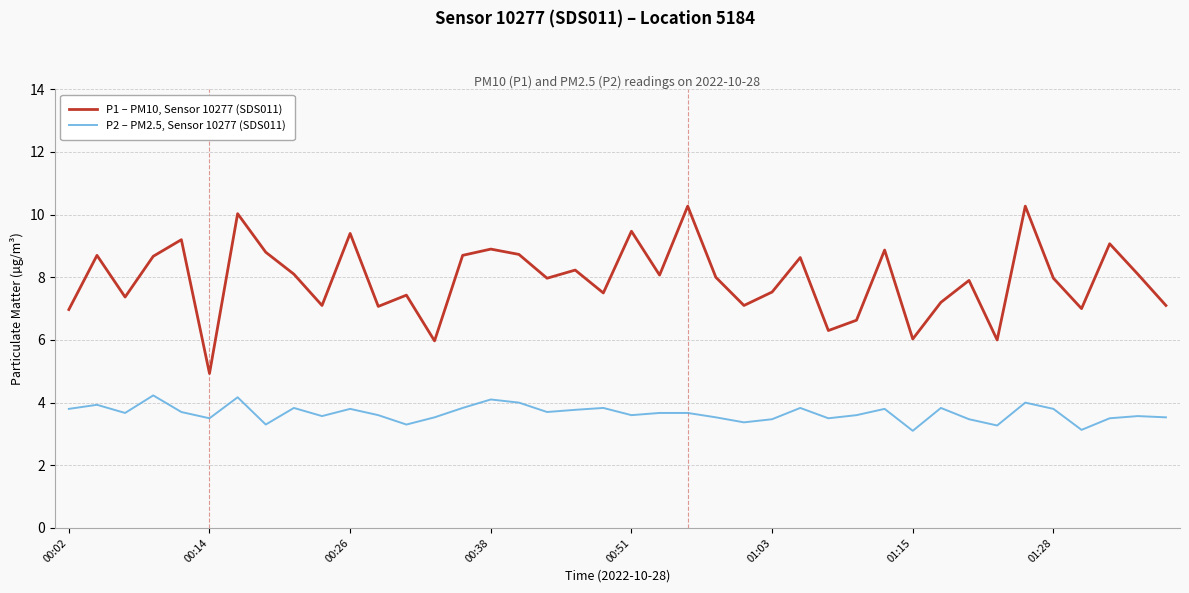

True or false: P1 – PM10, Sensor 10277 (SDS011) and P2 – PM2.5, Sensor 10277 (SDS011) cross at least once.

False